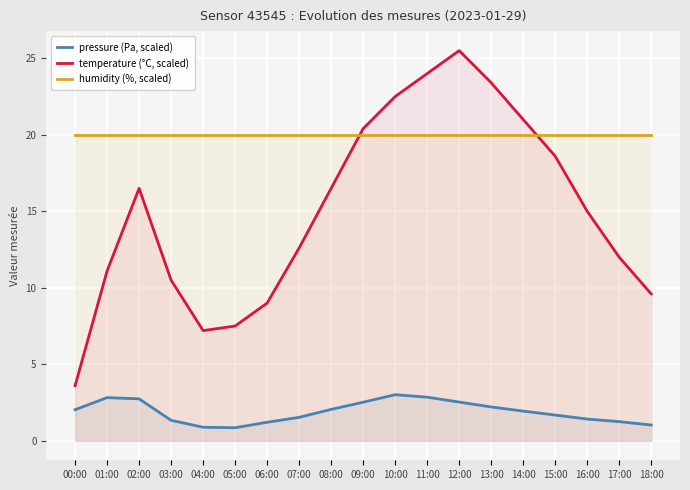

What position from the right is 15:00?

4